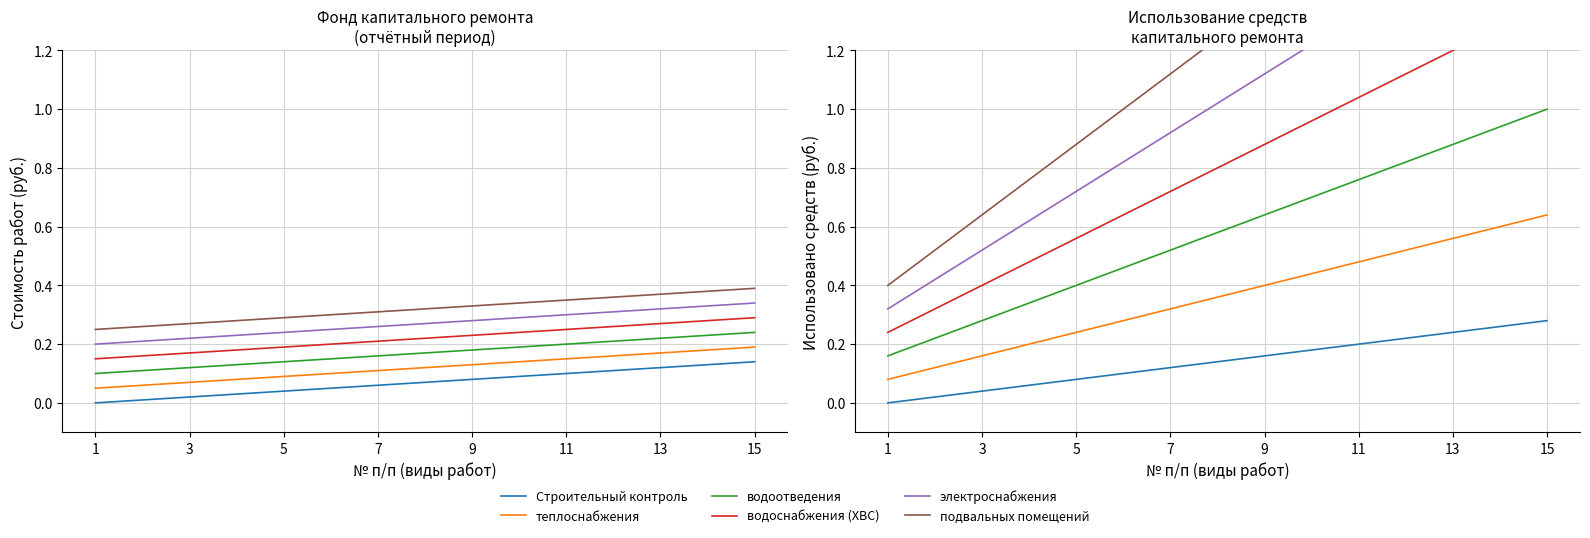

At which label is теплоснабжения closest to 0?

1